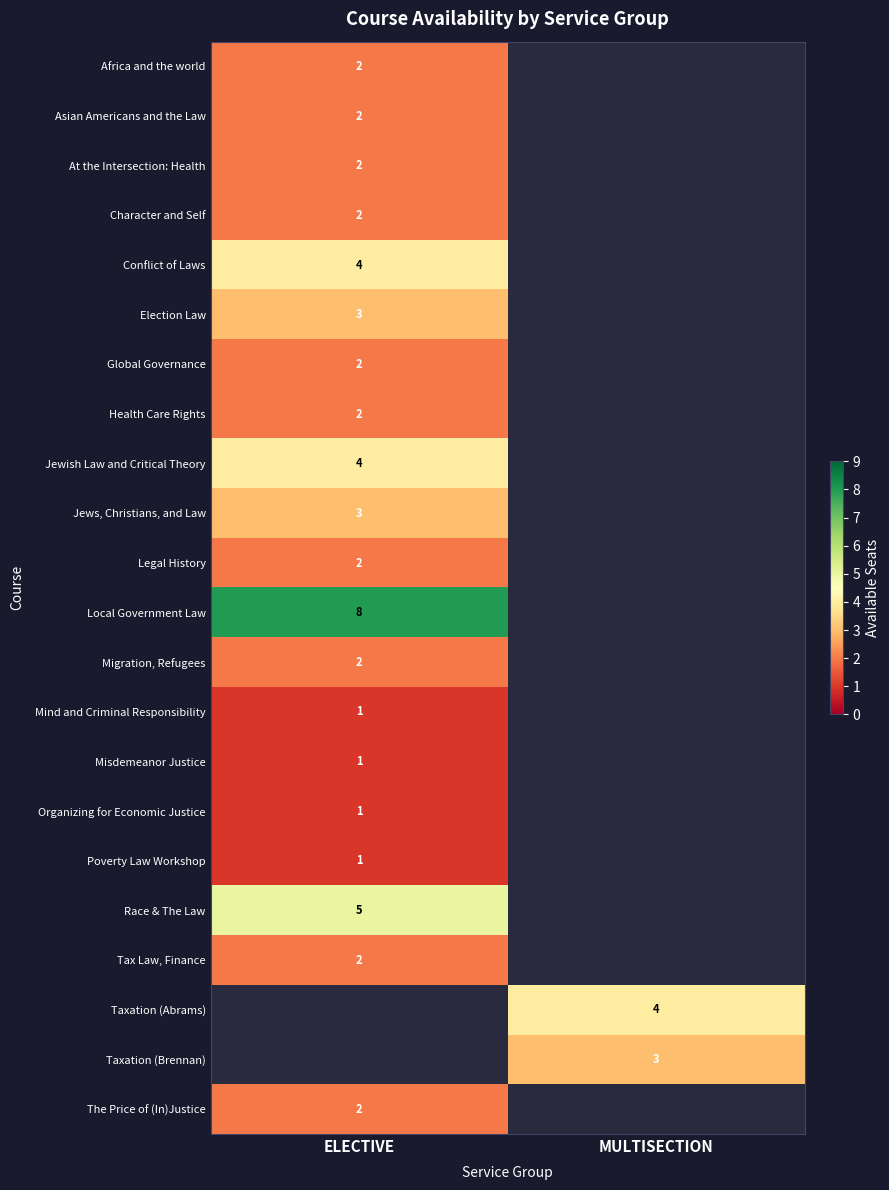

Is the value of Election Law at ELECTIVE greater than the value of Legal History at ELECTIVE?

Yes